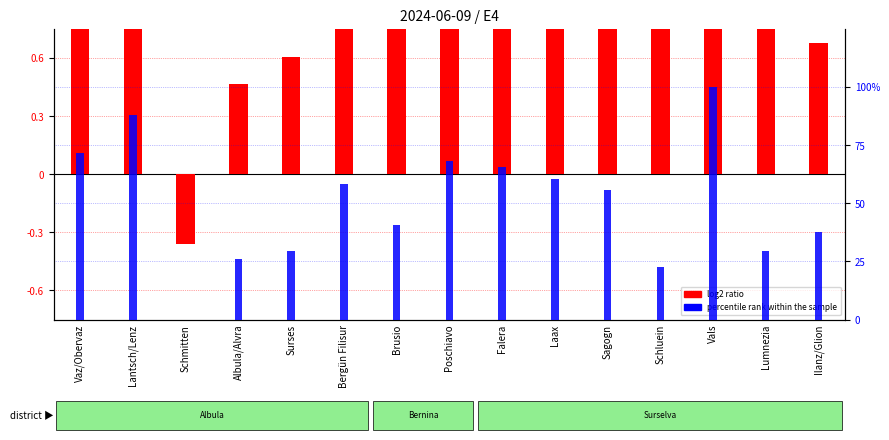

The value of log2 ratio at Surses is 0.8. True or false?

False